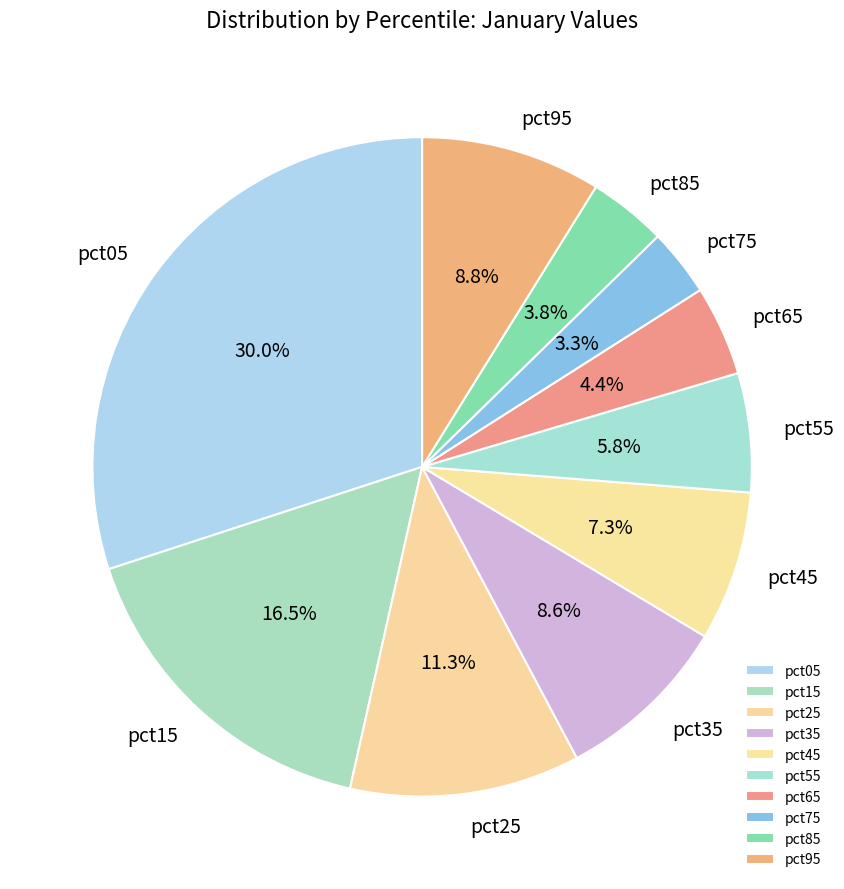

To the nearest percent, what is the difference between the largest and smallest slice percentages?

27%